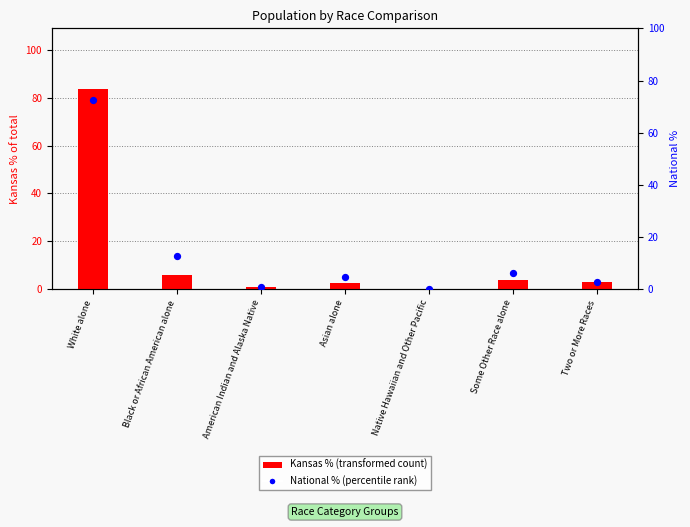

At how many categories does at least one series exceed 8?

2